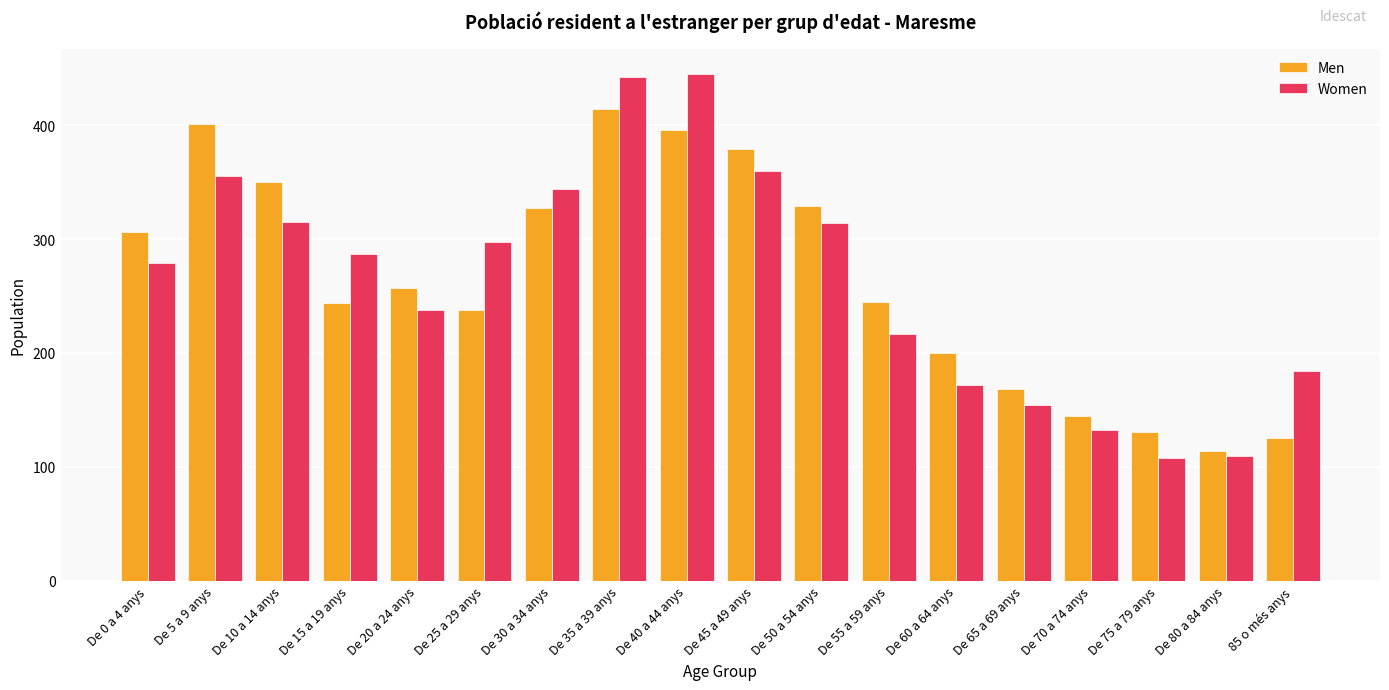

Does the chart contain any negative values?

No